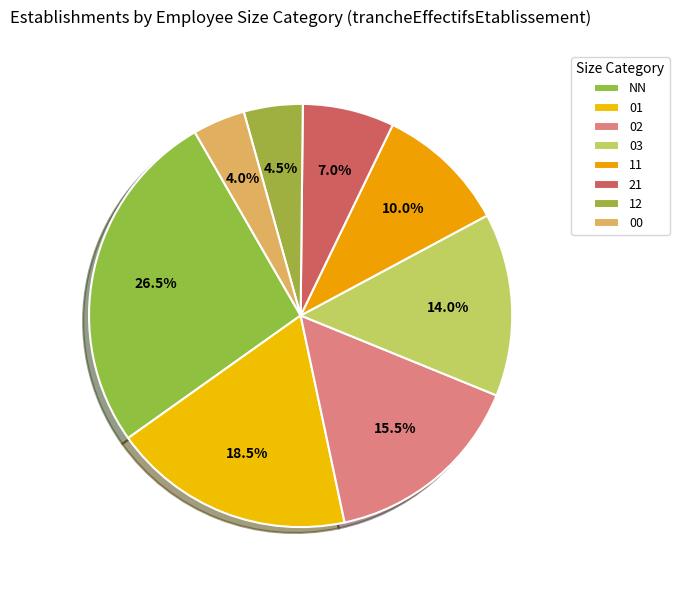

To the nearest percent, what percentage of the pie is 11?

10%